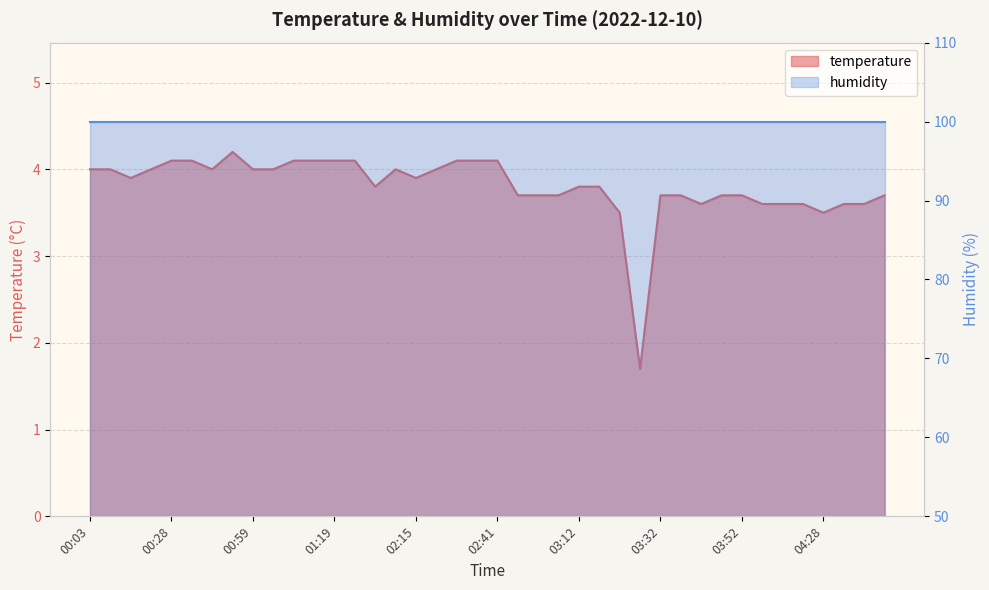

The value at 04:43 is 5.2. True or false?

False